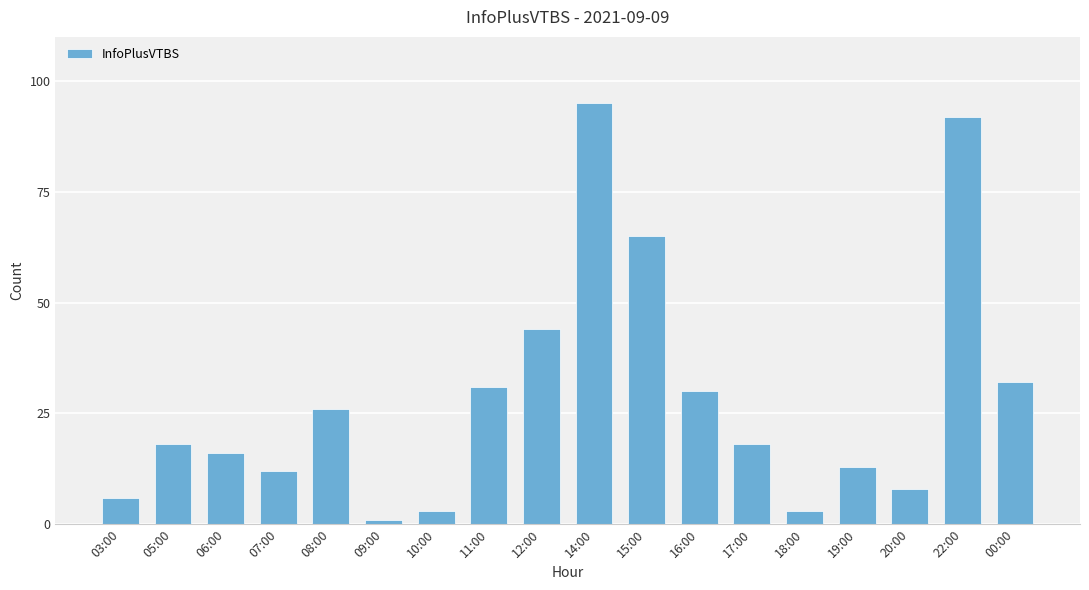

What is the difference between the second highest and minimum values?

91